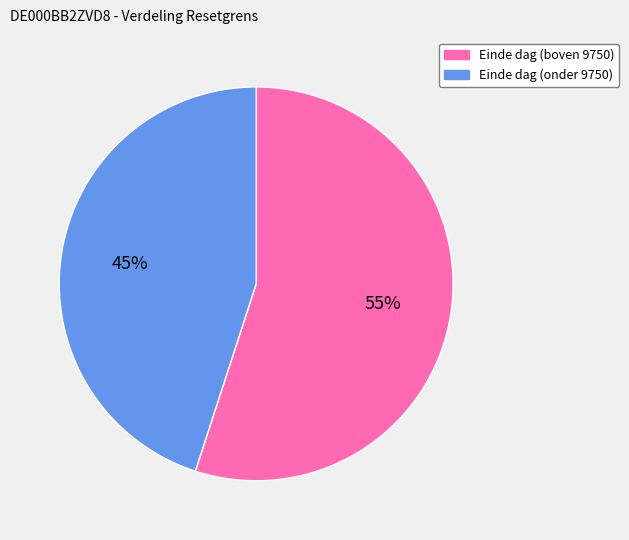

To the nearest percent, what percentage of the pie is Einde dag (boven 9750)?

55%